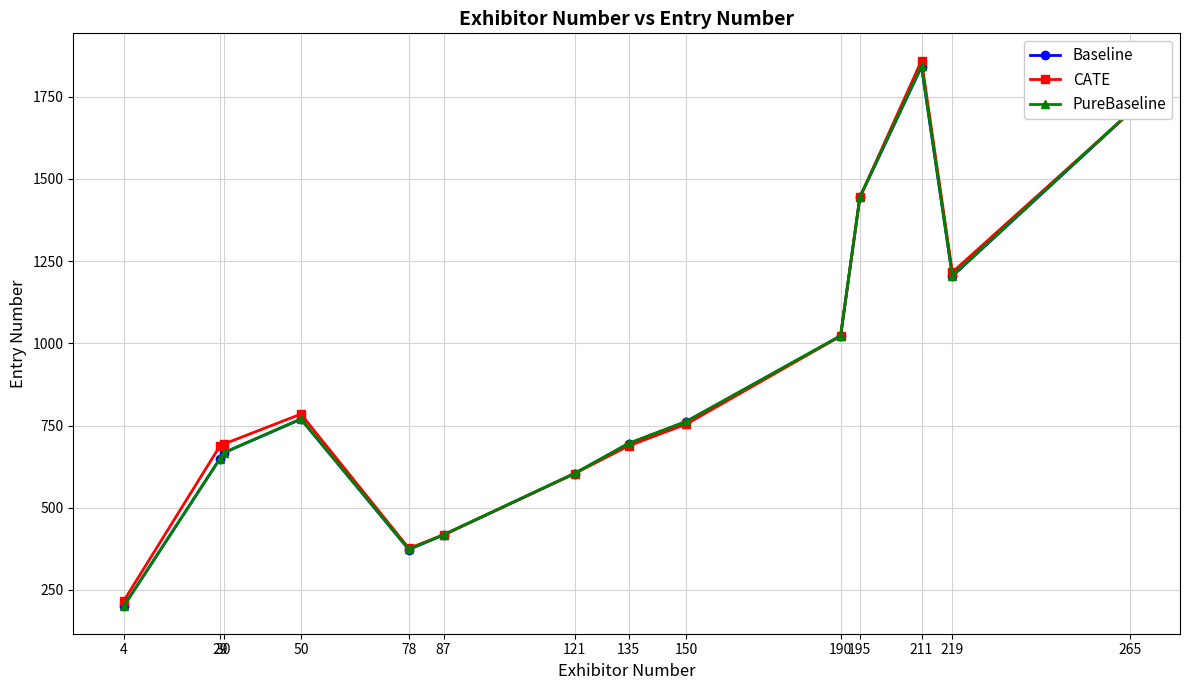

What is the value of the CATE point at the 14th from the left?

1701.0